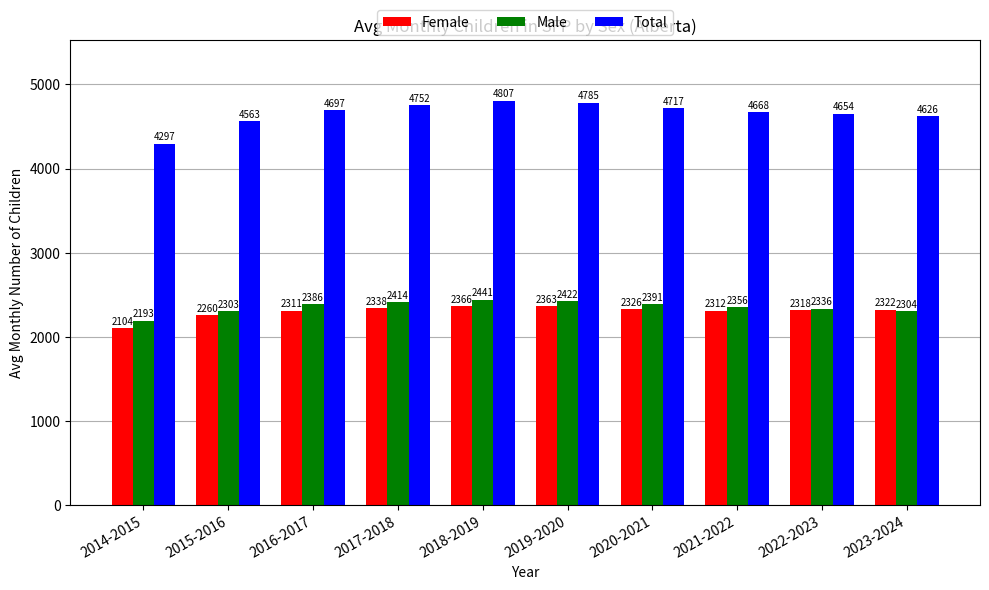

Count the number of categories in the chart.

10